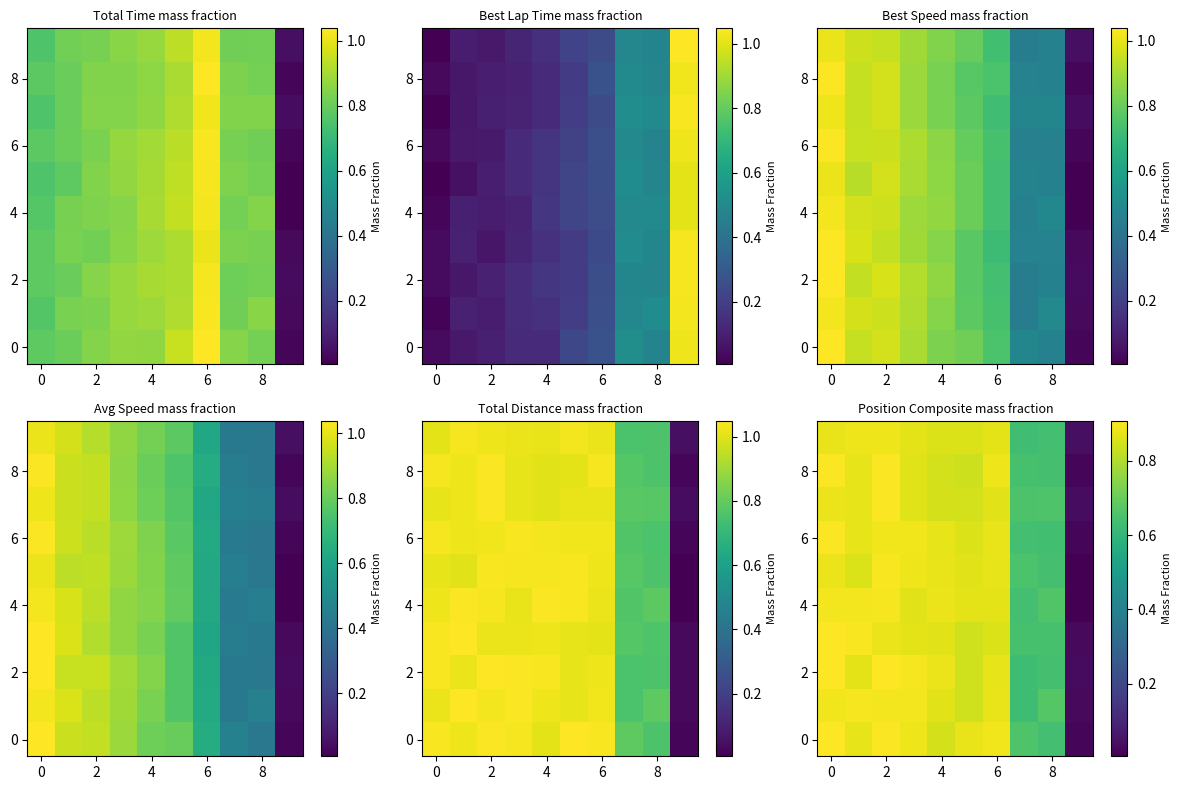

What is the average value of the 6 series?

0.7